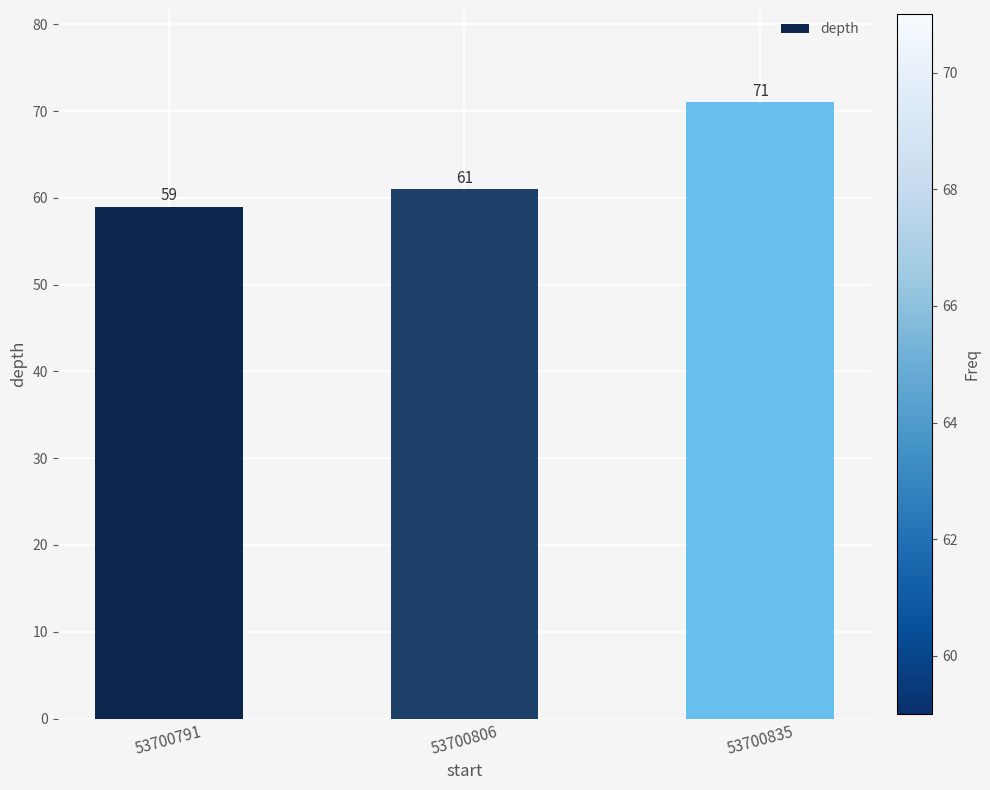

Approximately how many times larger is the value at 53700835 compared to 53700791?

1.2